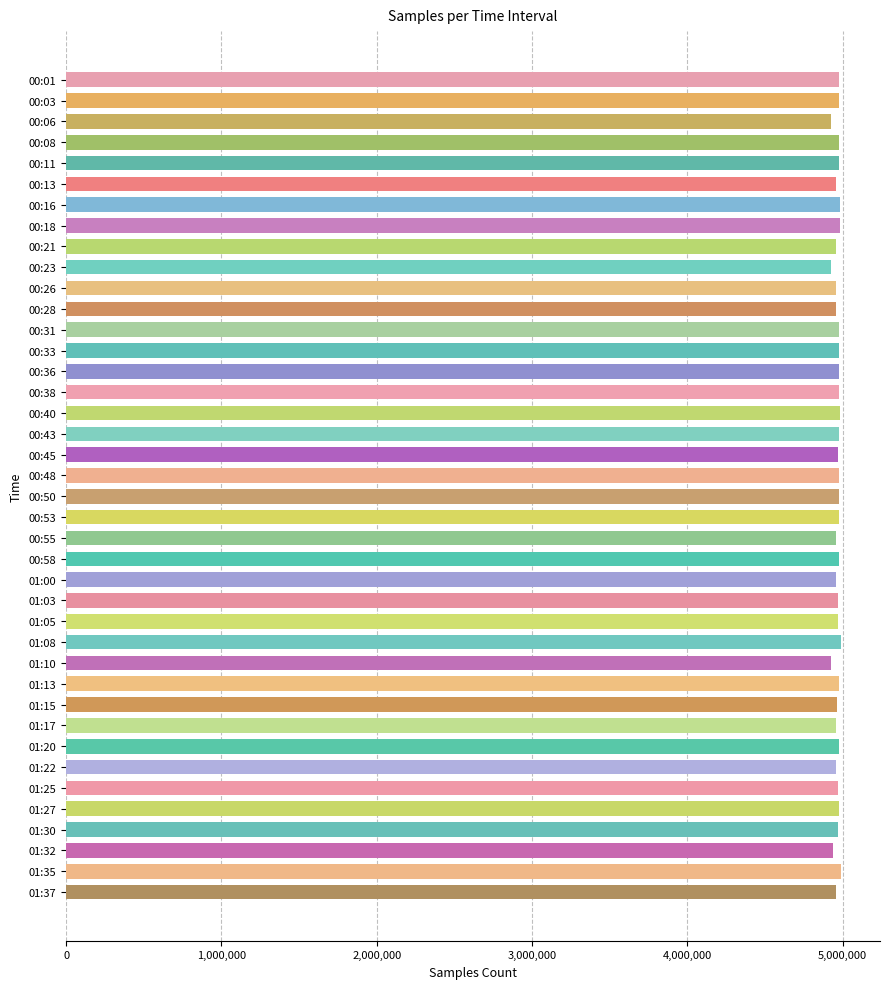

What is the ratio of the value at 01:15 to the value at 01:37?

1.0